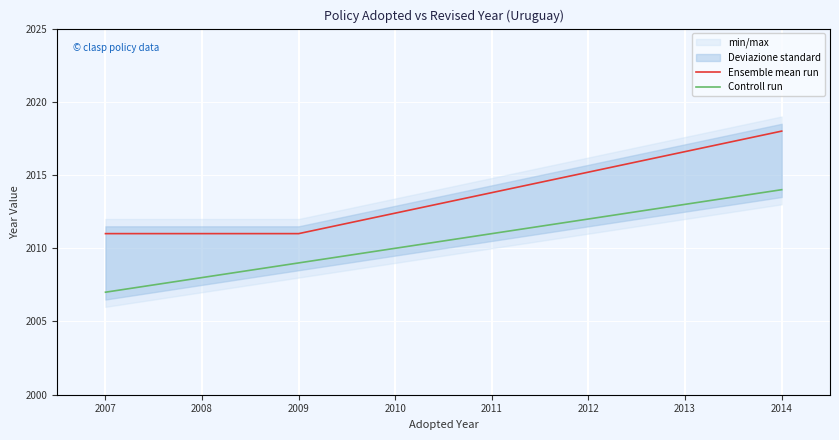

What is the difference between the second highest and minimum values in the Controll run series?

2